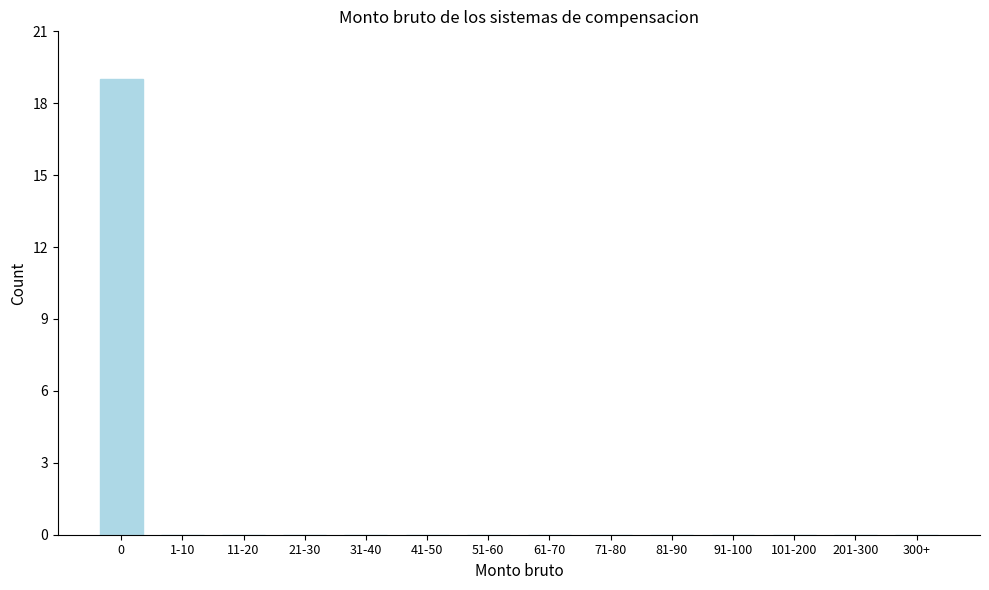

Reading right to left, extract all data points from this chart.

300+=0	201-300=0	101-200=0	91-100=0	81-90=0	71-80=0	61-70=0	51-60=0	41-50=0	31-40=0	21-30=0	11-20=0	1-10=0	0=19